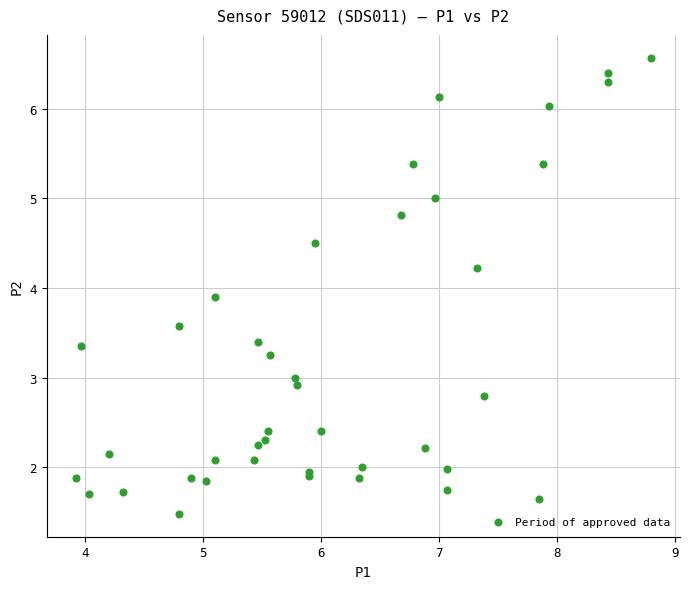

What Y value in the scatter plot is closest to 4?

3.9